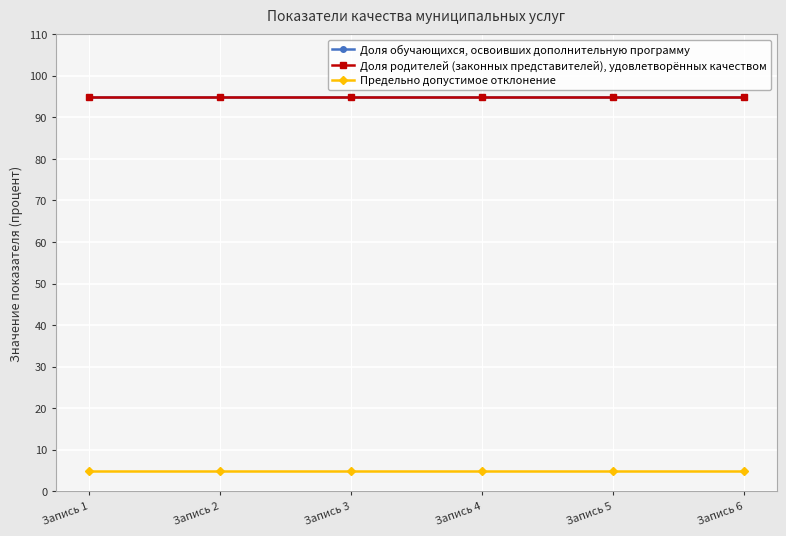

Is this an area chart (filled region under the line)?

No